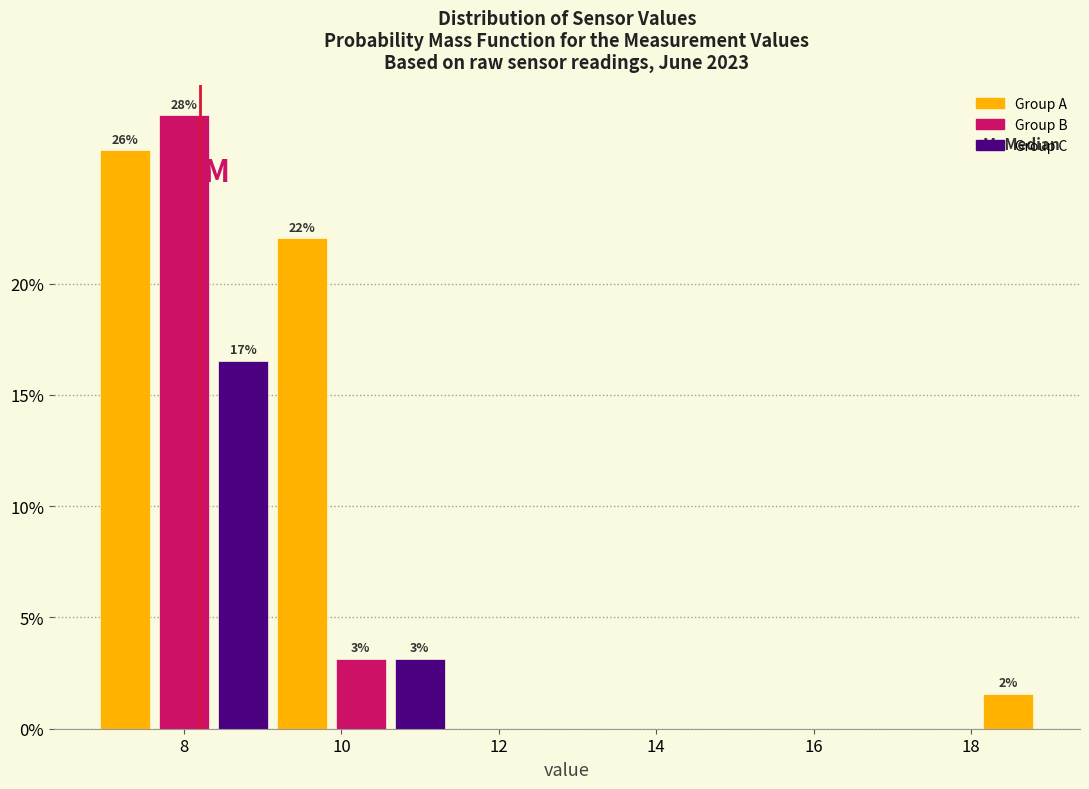

Around what value on the x-axis is the tallest bar? Give the approximate position of its centre, as read against the axis.

8.0